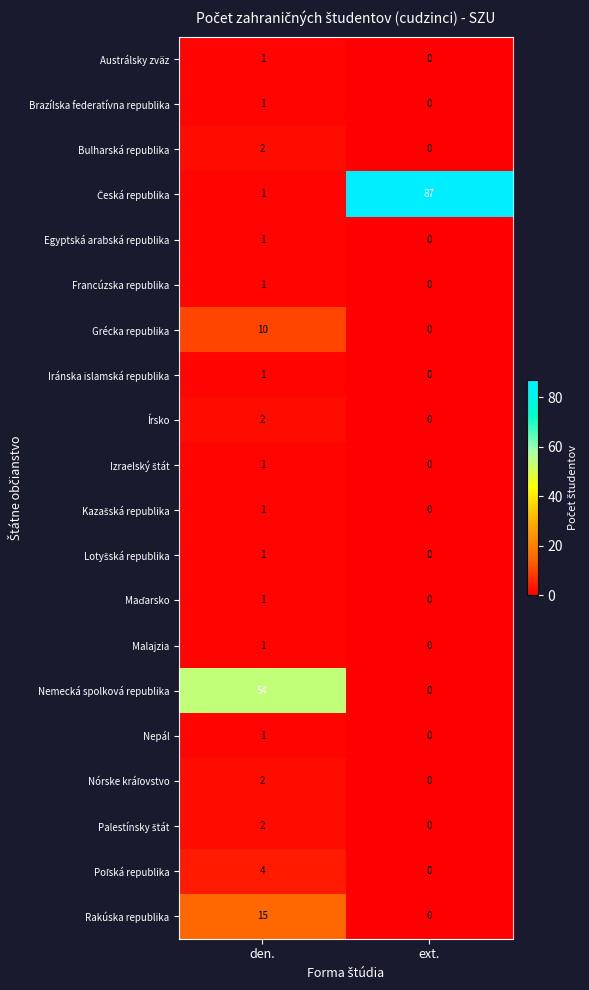

What is the difference between the Grécka republika values at den. and ext.?

10